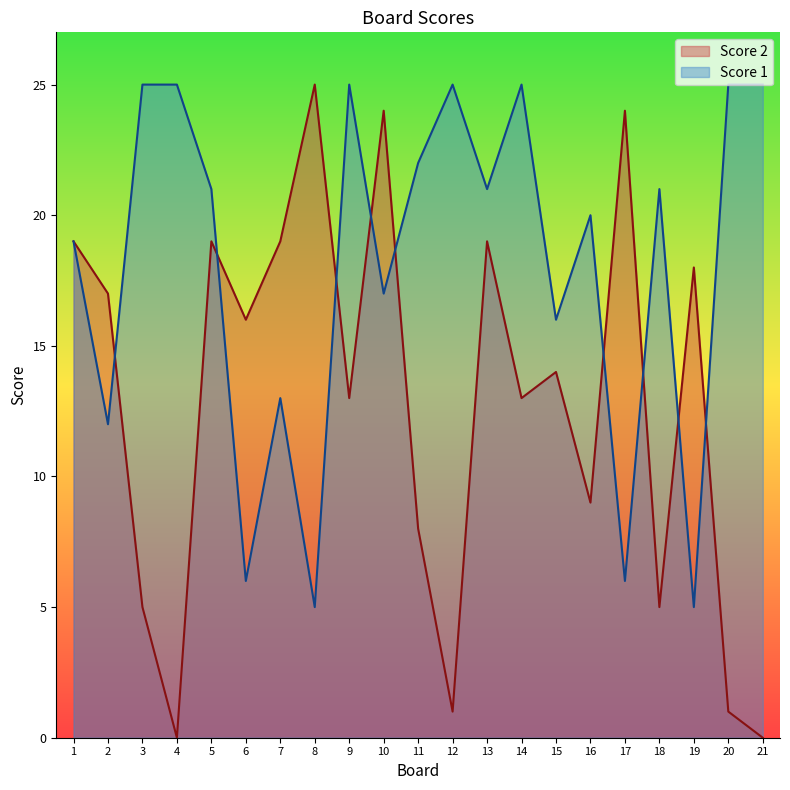

At which label does Score 2 first exceed 14?

1